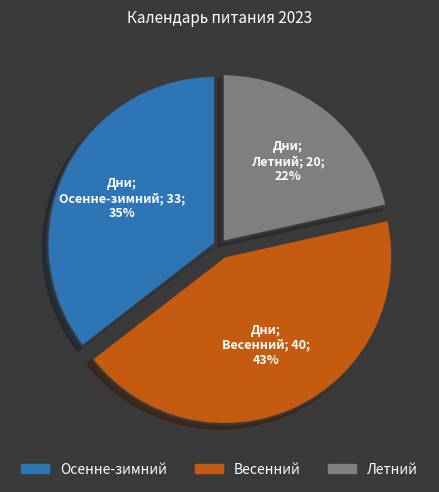

Is there a majority slice in this chart?

No